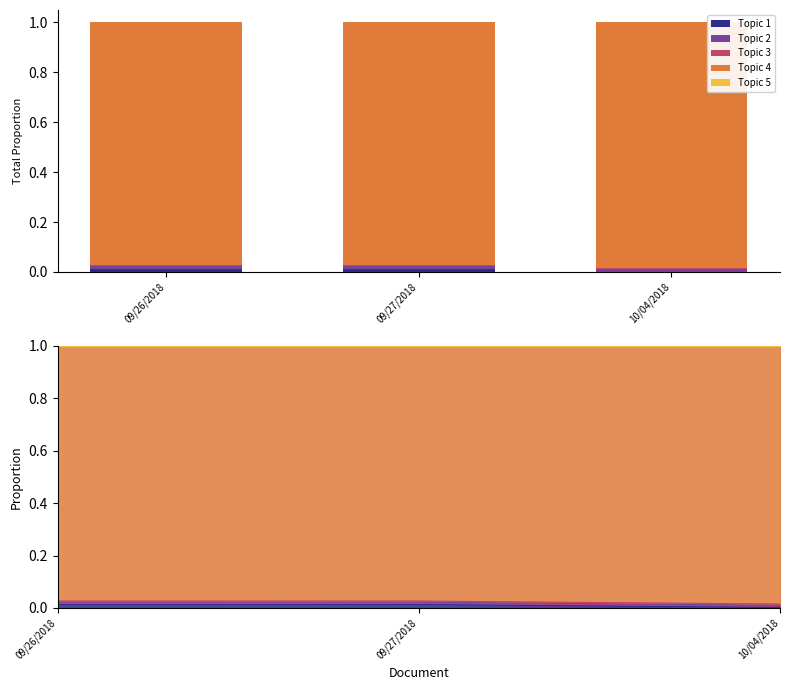

Which has a higher value, 10/04/2018 or 09/26/2018?

09/26/2018